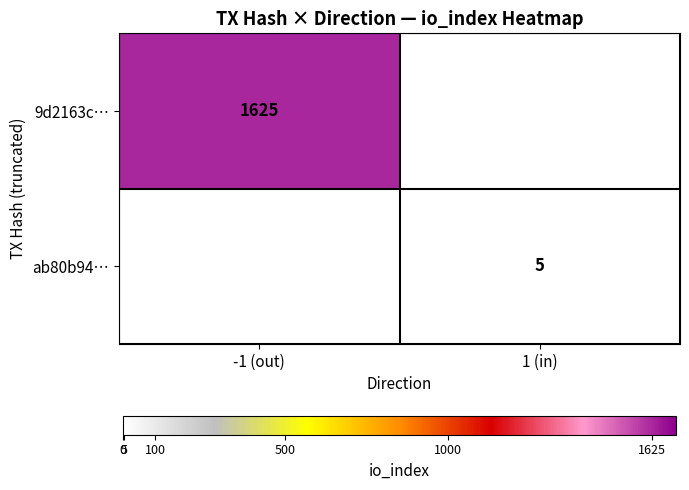

The value of ab80b94… at 1 (in) is 5. True or false?

True